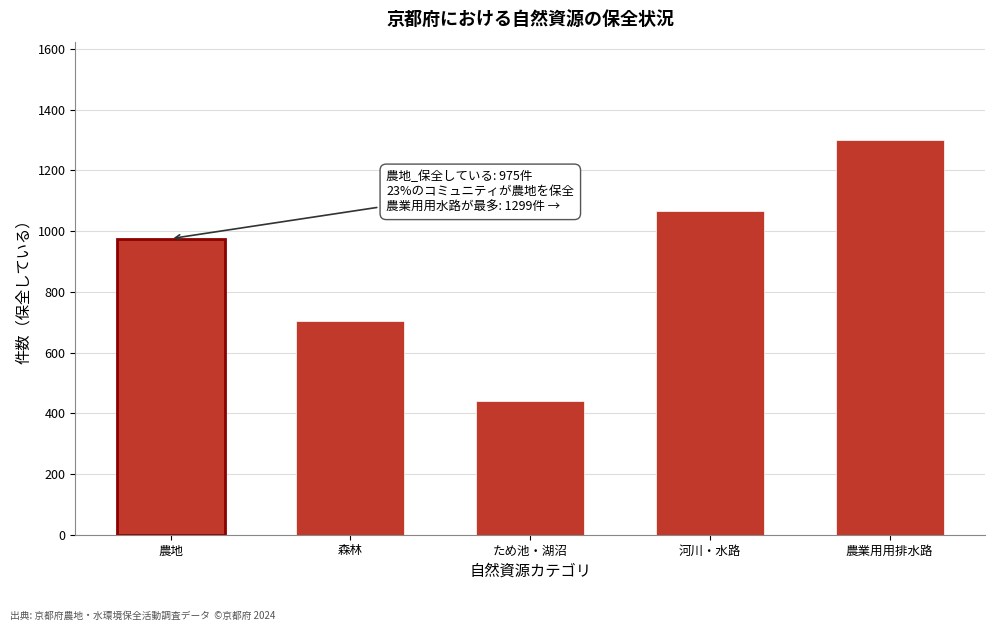

Reading left to right, what are all the values shown in this chart?

975	703	439	1066	1299